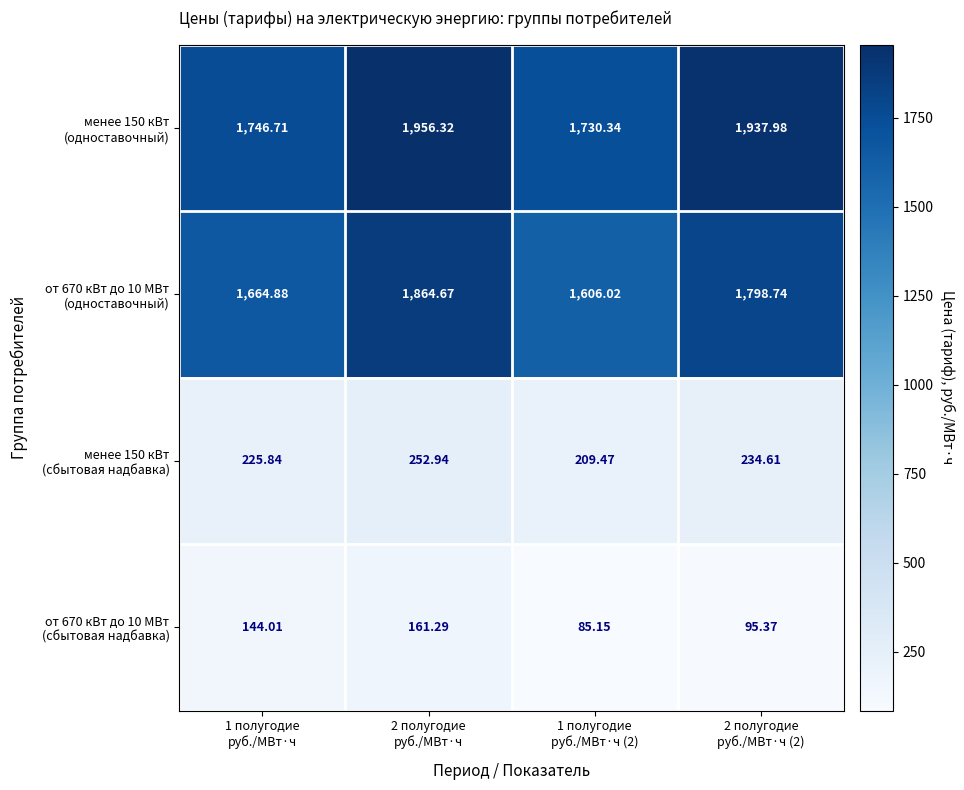

At how many categories does at least one series exceed 167?

4